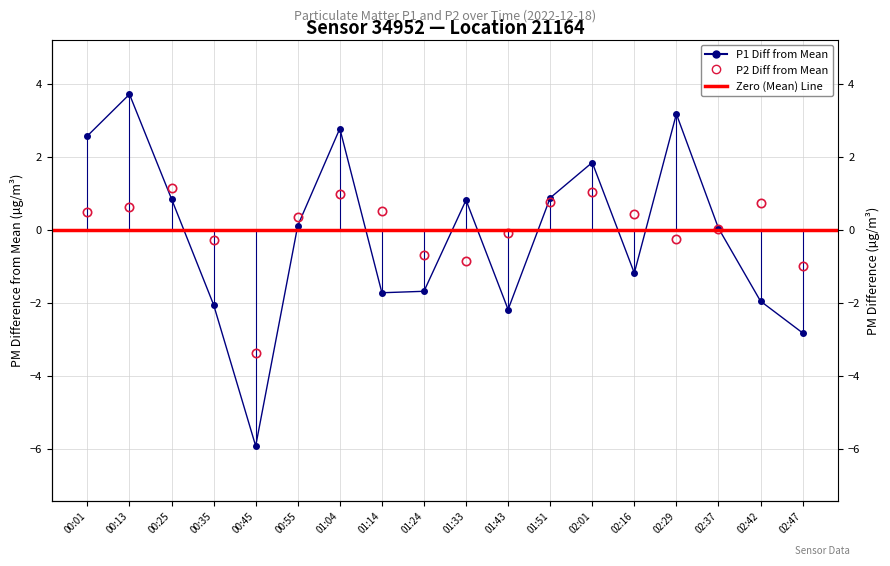

True or false: P2 has more than 1 interior local peaks.

True